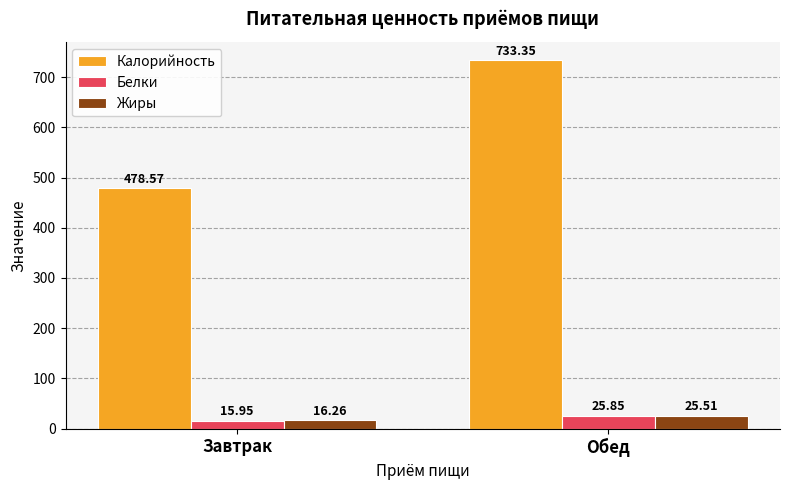

What is the label of the 1st bar from the left?

Завтрак